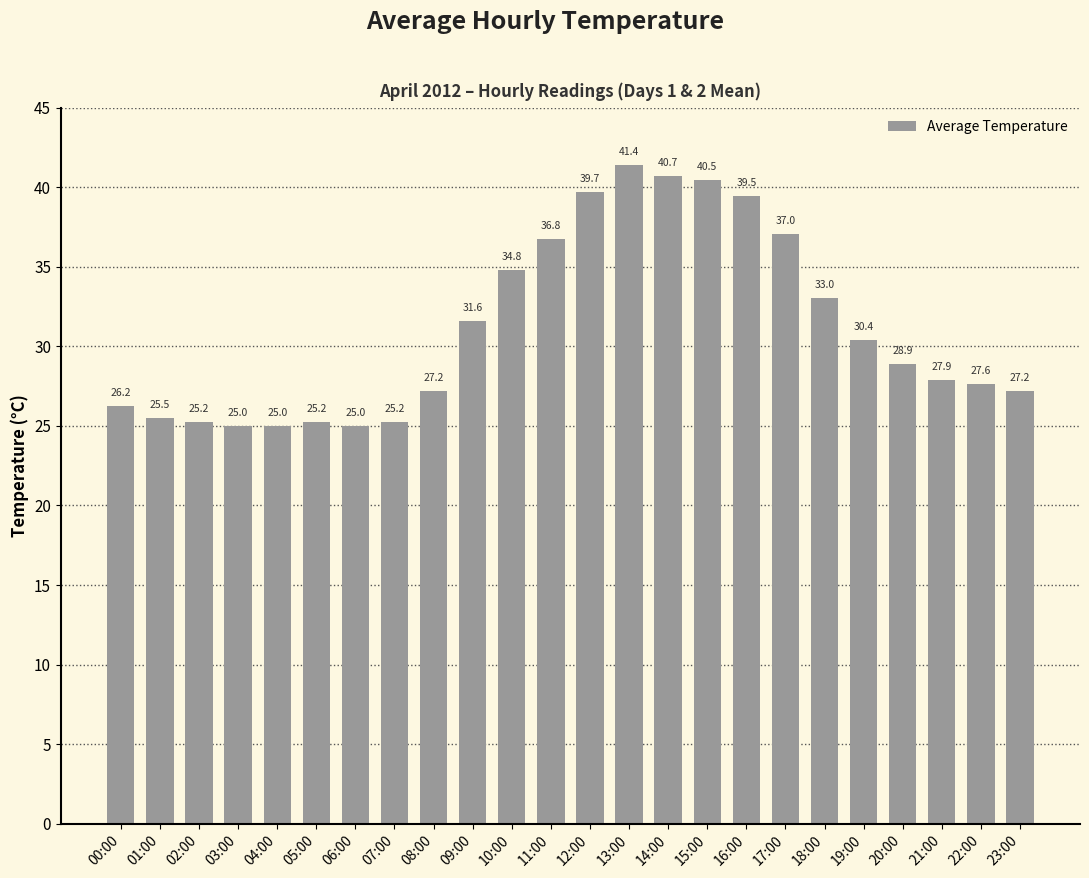

Which has a higher value, 13:00 or 15:00?

13:00